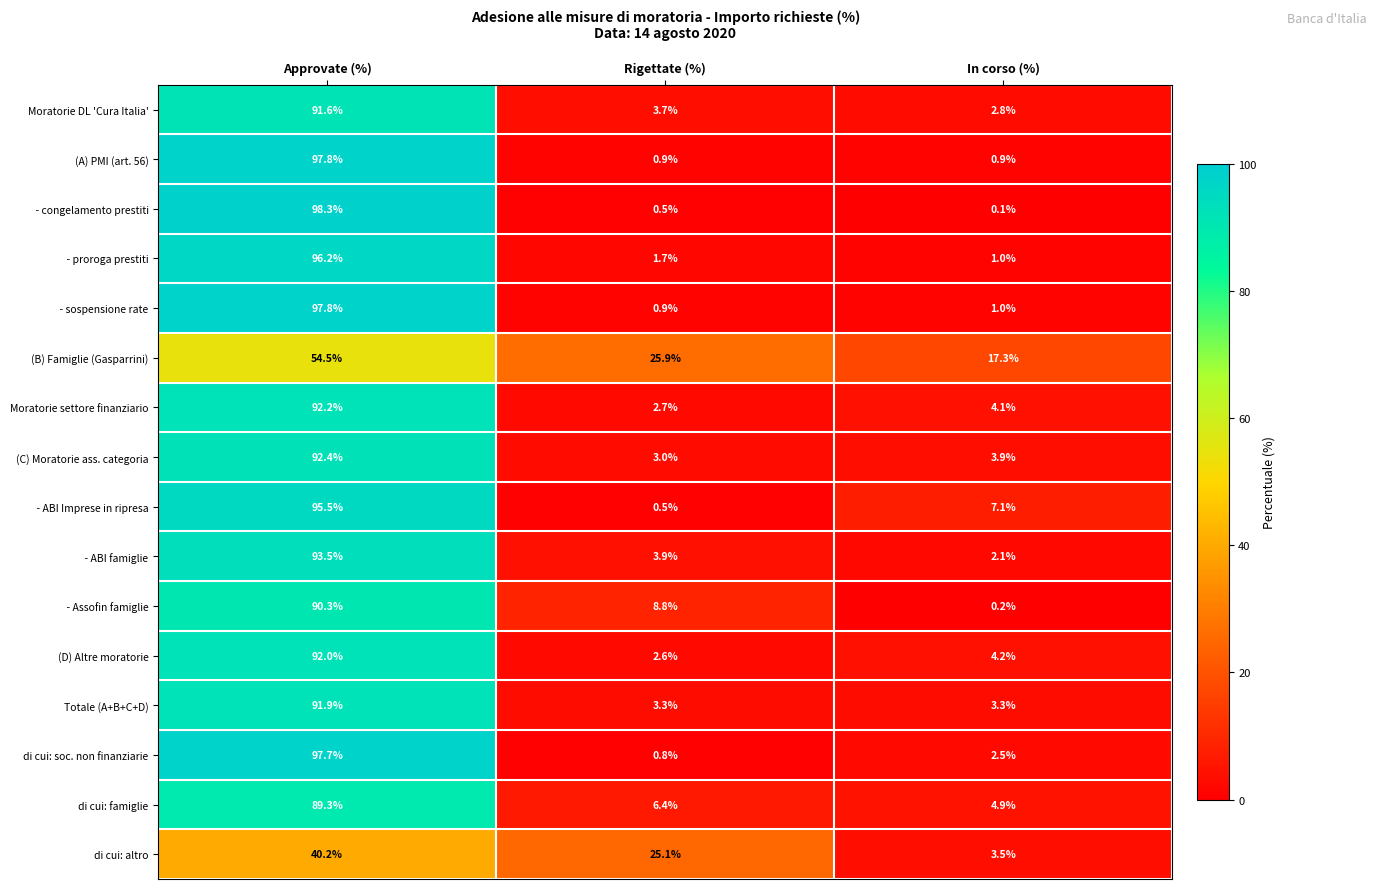

At which category is the sum across all series the highest?

Approvate (%)